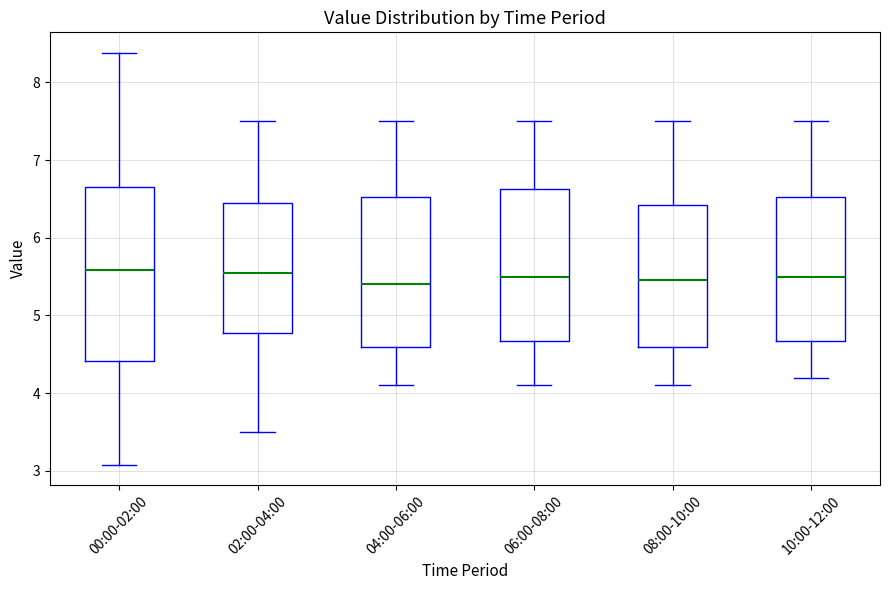

Reading left to right, read every box against the y-axis: the position of its median line, the range the box covers, and the ends of its whiskers. The values are not printed on the chart, so give them approximately, as read against the axis.

00:00-02:00: median 5.6, box 4.4 to 6.6, whiskers 3.1 to 8.4
02:00-04:00: median 5.6, box 4.8 to 6.5, whiskers 3.5 to 7.5
04:00-06:00: median 5.4, box 4.6 to 6.5, whiskers 4.1 to 7.5
06:00-08:00: median 5.5, box 4.7 to 6.6, whiskers 4.1 to 7.5
08:00-10:00: median 5.5, box 4.6 to 6.4, whiskers 4.1 to 7.5
10:00-12:00: median 5.5, box 4.7 to 6.5, whiskers 4.2 to 7.5